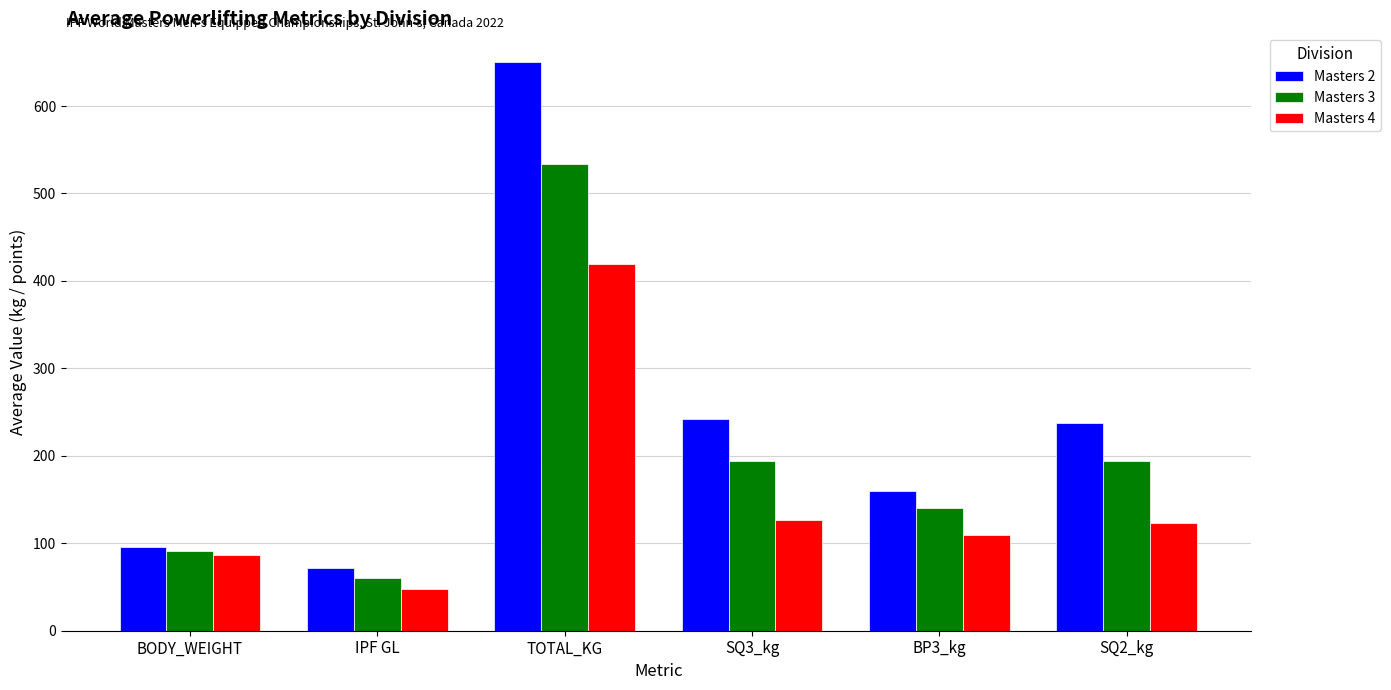

What is the difference between the Masters 2 values at SQ3_kg and TOTAL_KG?

408.5